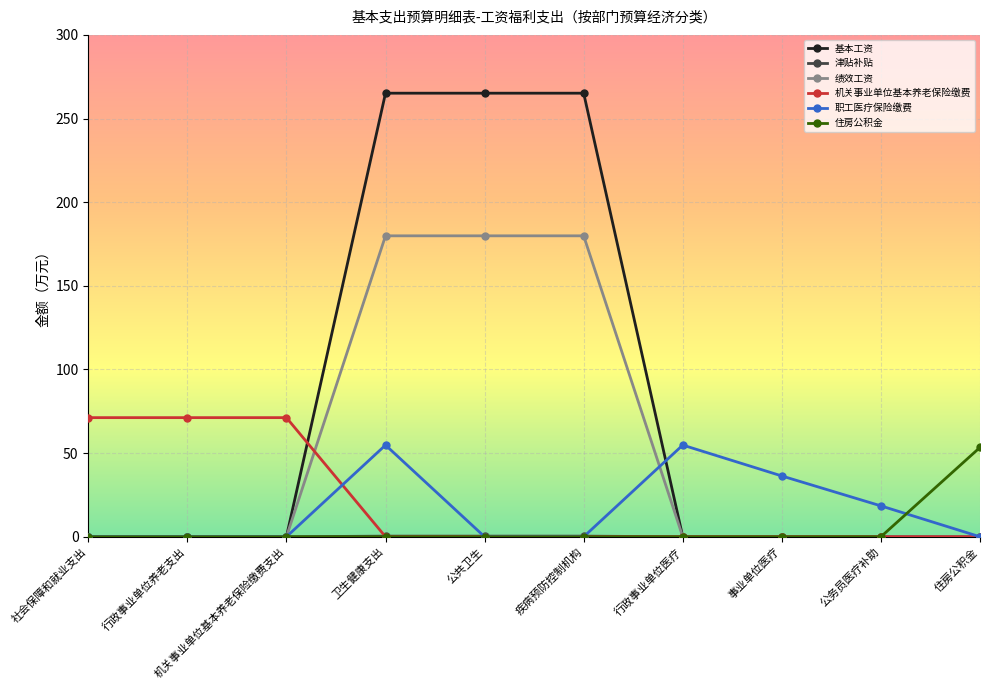

Which series has the largest total across all categories?

基本工资